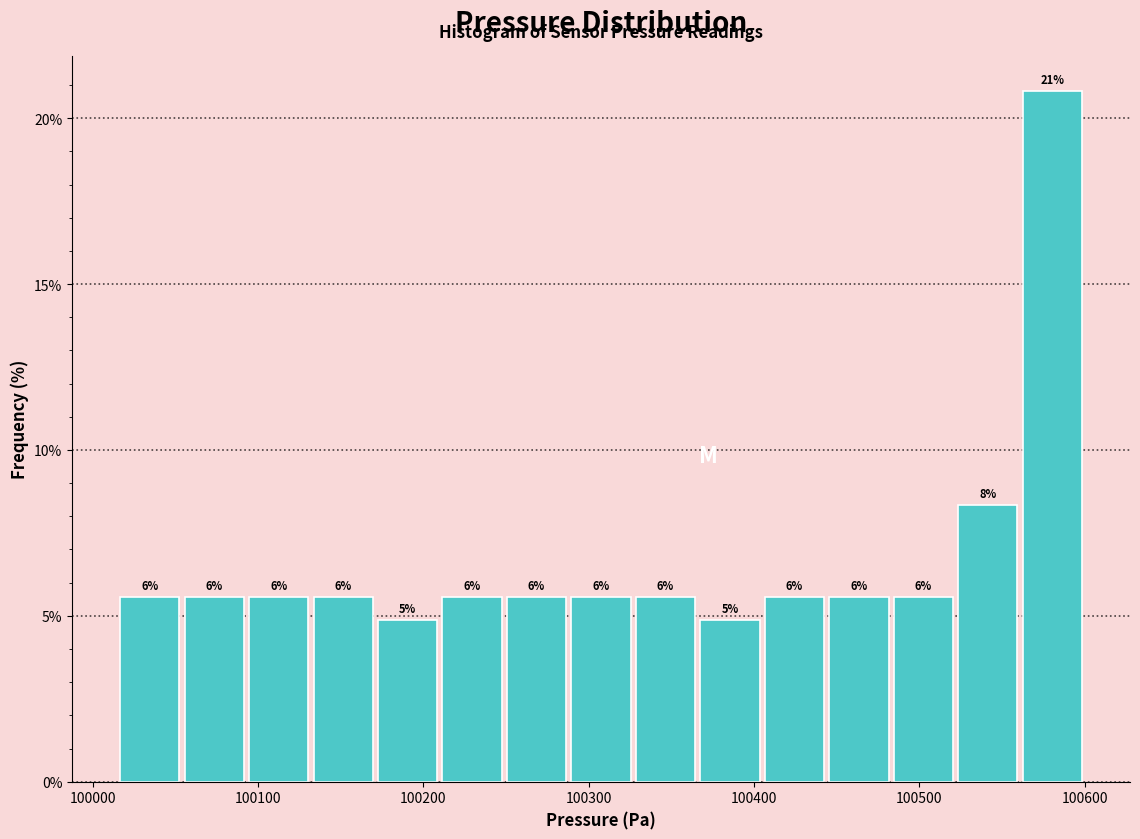

Around what value on the x-axis is the tallest bar? Give the approximate position of its centre, as read against the axis.

100580